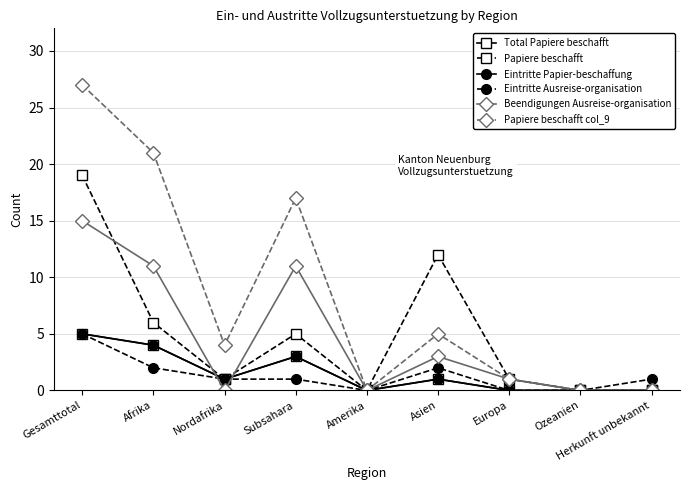

What is the total value across all series at Gesamttotal?

76